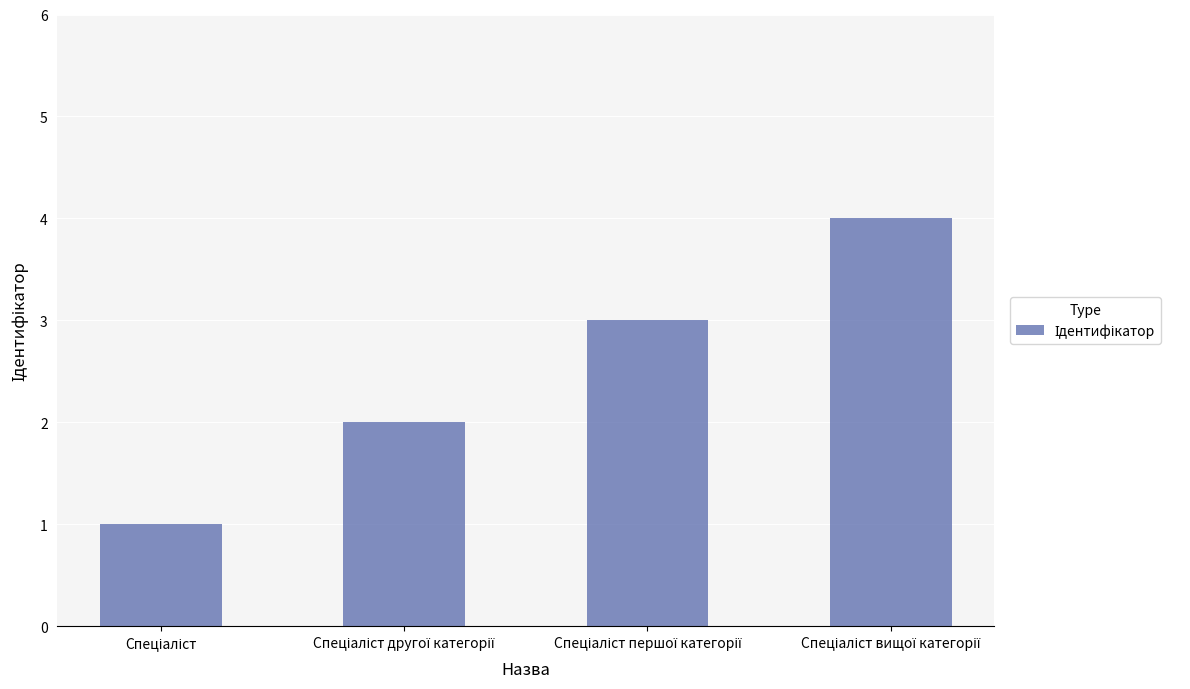

What is the sum of all values?

10